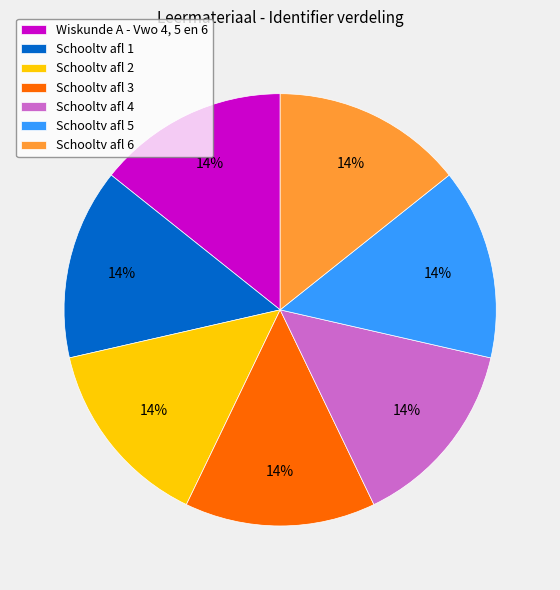

To the nearest percent, what is the average slice percentage?

14%